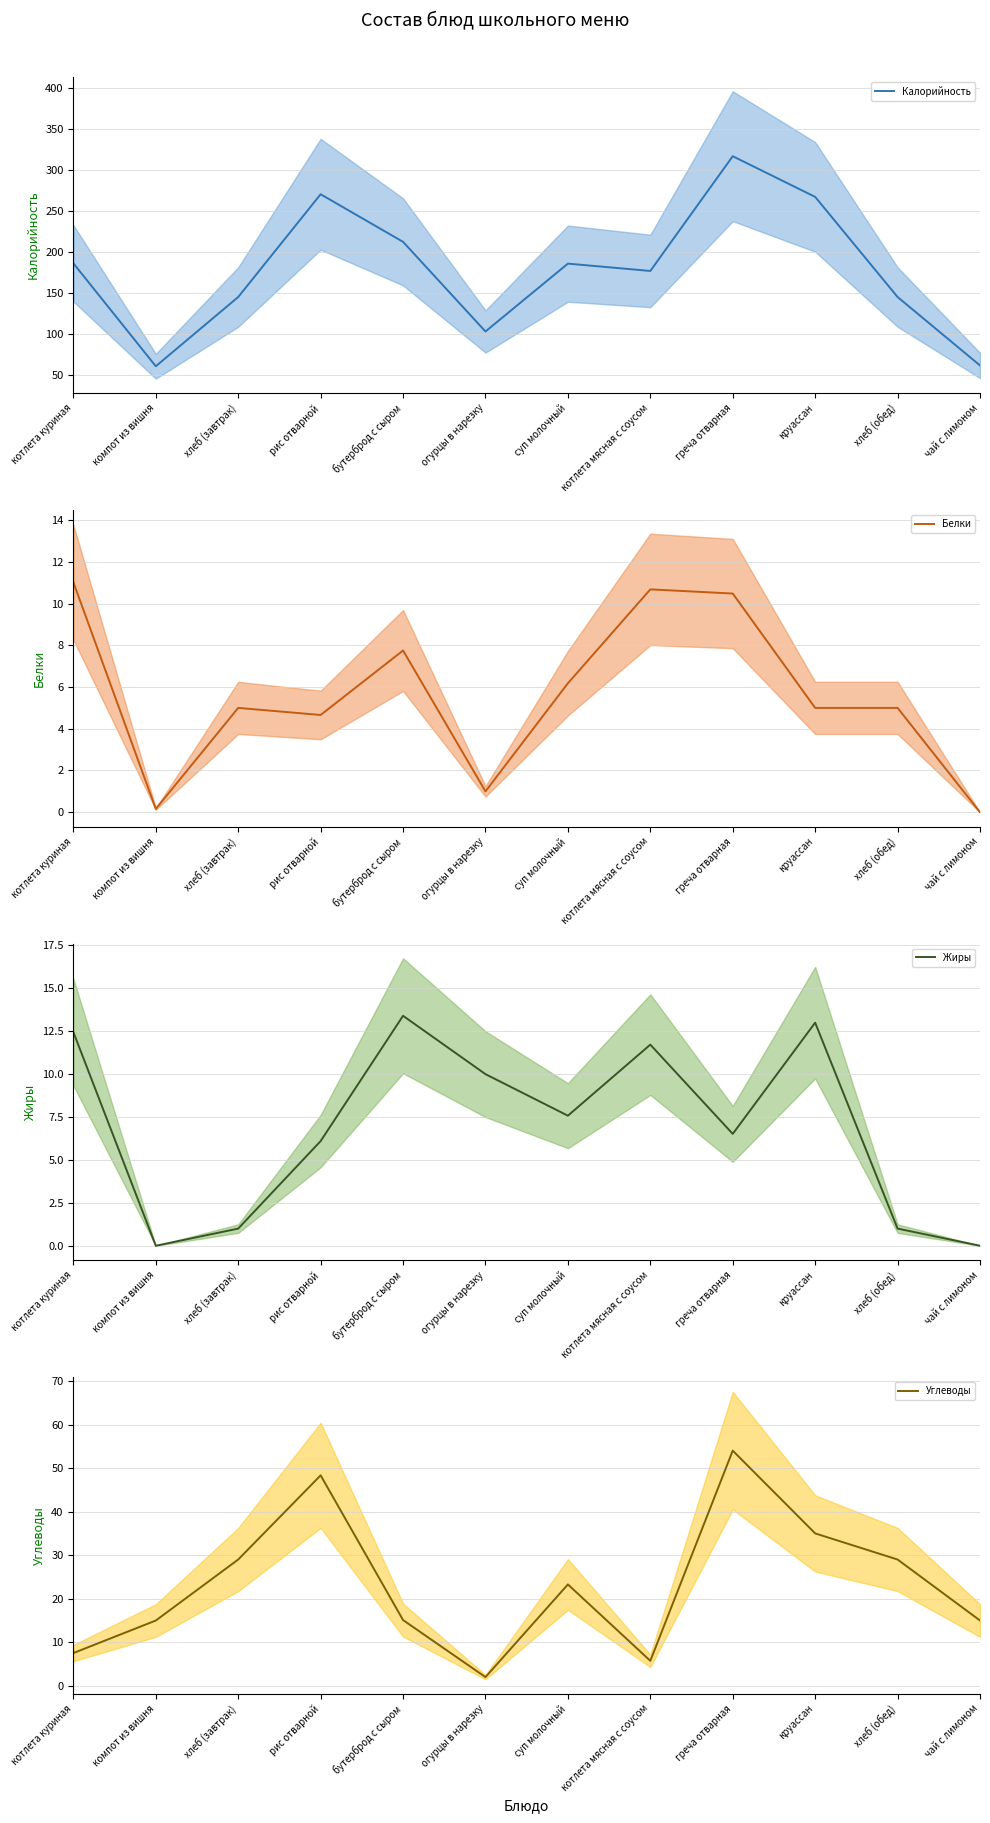

Where is Белки nearest to the value 5?

хлеб (завтрак)